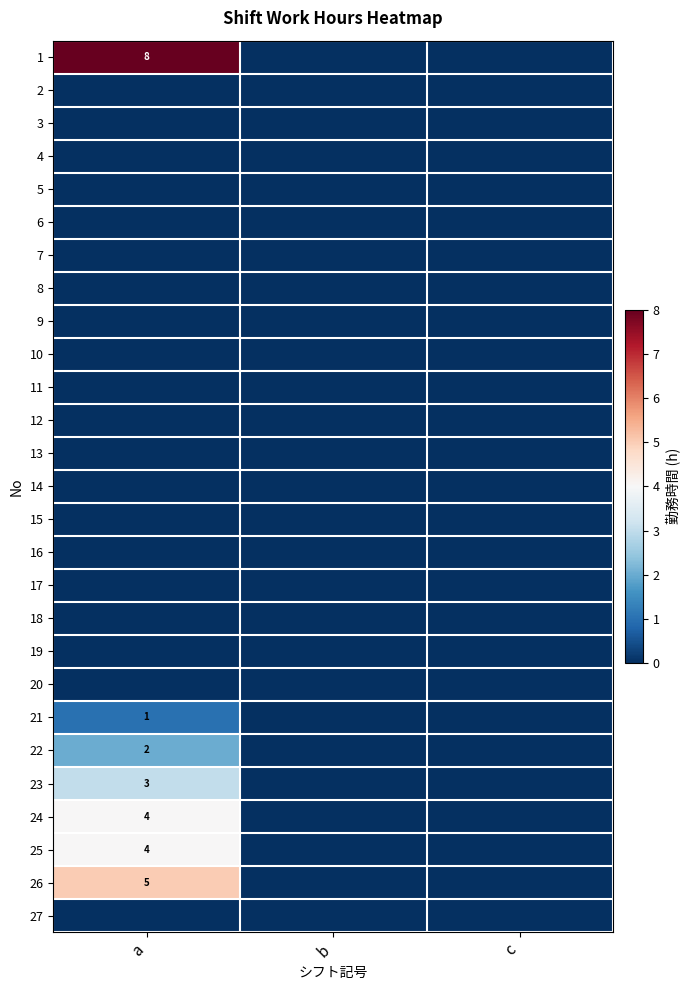

At which label does 6 reach its minimum?

a